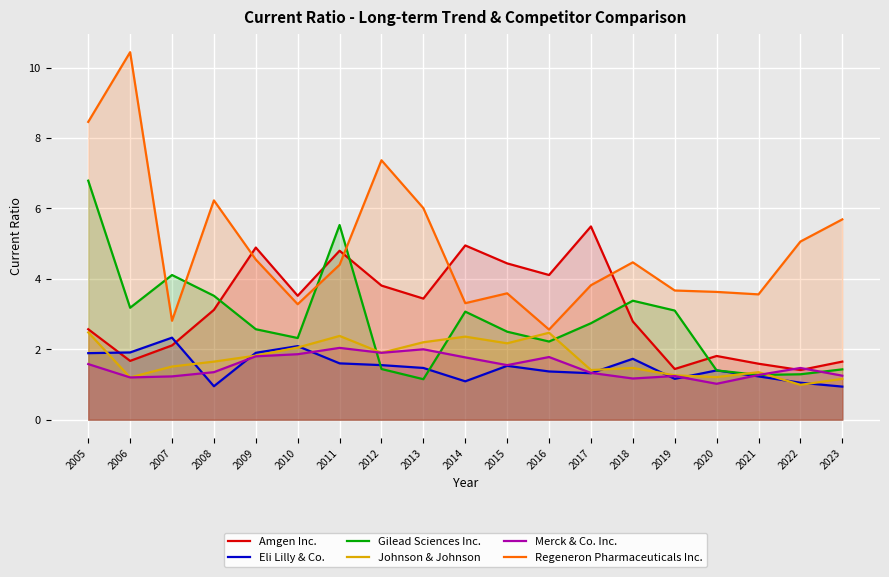

Is it true that Johnson & Johnson equals 2.2 at 2015?

True